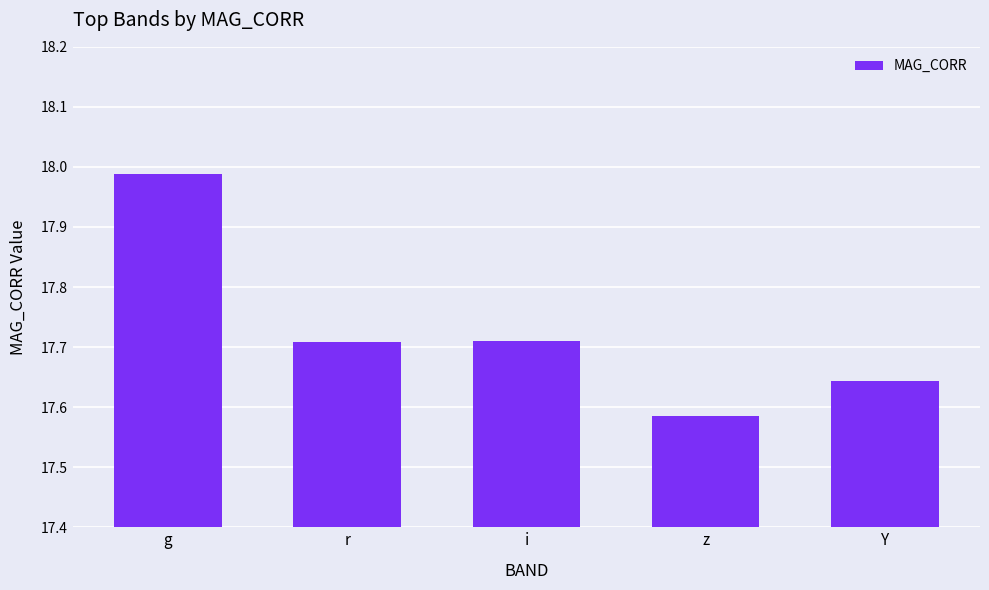

The chart shows a value of 23.4 at z. True or false?

False